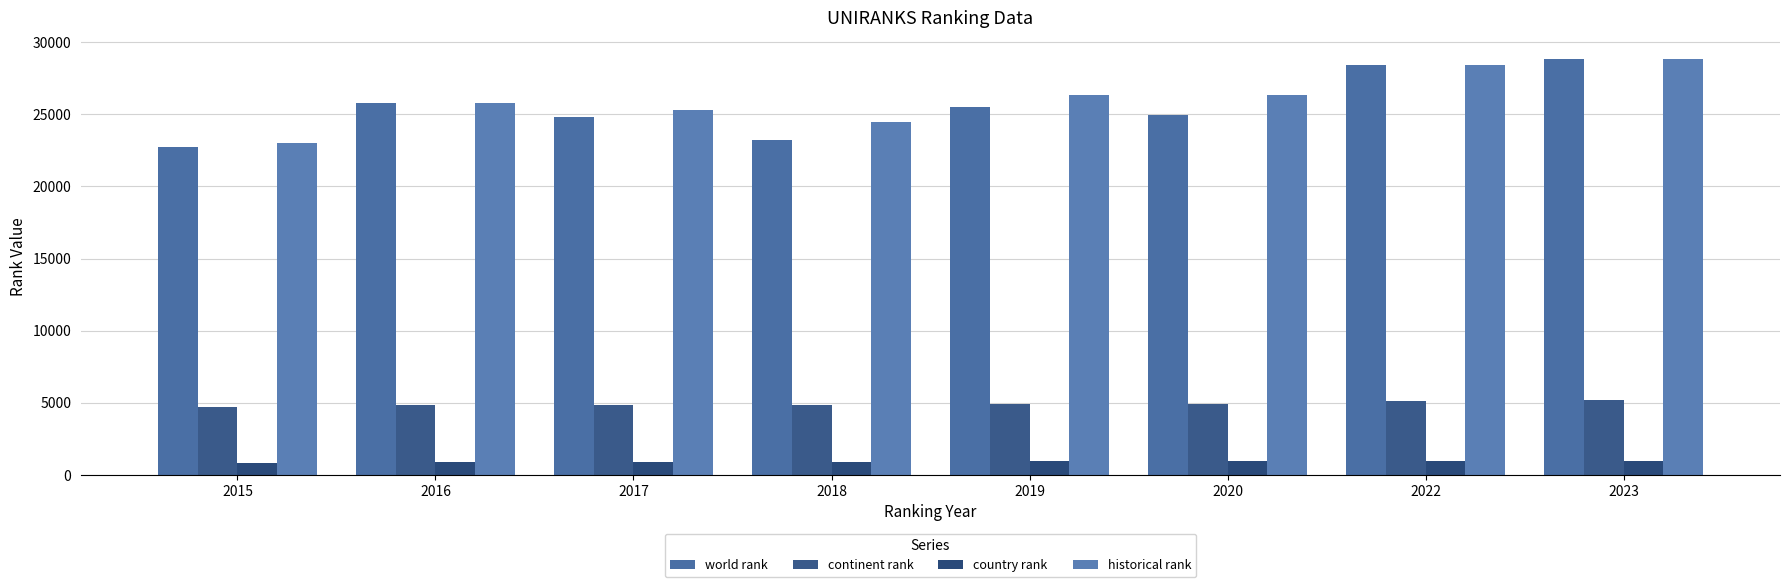

Reading left to right, transcribe all the data shown in this chart.

world rank: 2015=22735.0	2016=25750.0	2017=24831.0	2018=23201.0	2019=25507.0	2020=24917.0	2022=28395.0	2023=28849.0
continent rank: 2015=4745.0	2016=4884.0	2017=4870.0	2018=4879.0	2019=4911.0	2020=4933.0	2022=5159.0	2023=5214.0
country rank: 2015=832.0	2016=914.0	2017=914.0	2018=915.0	2019=958.0	2020=1001.0	2022=971.0	2023=1005.0
historical rank: 2015=23026.5	2016=25767.0	2017=25267.0	2018=24493.0	2019=26316.0	2020=26337.5	2022=28395.0	2023=28849.0